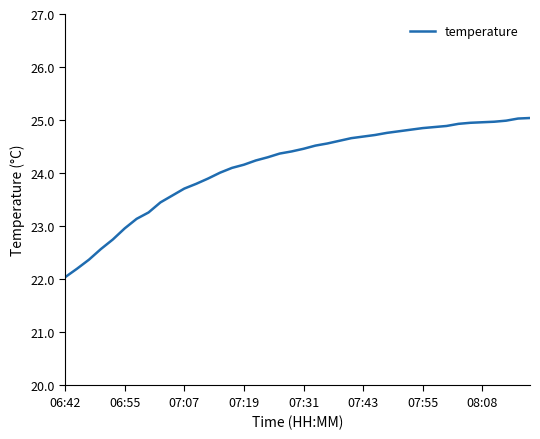

What is the average value?

24.1